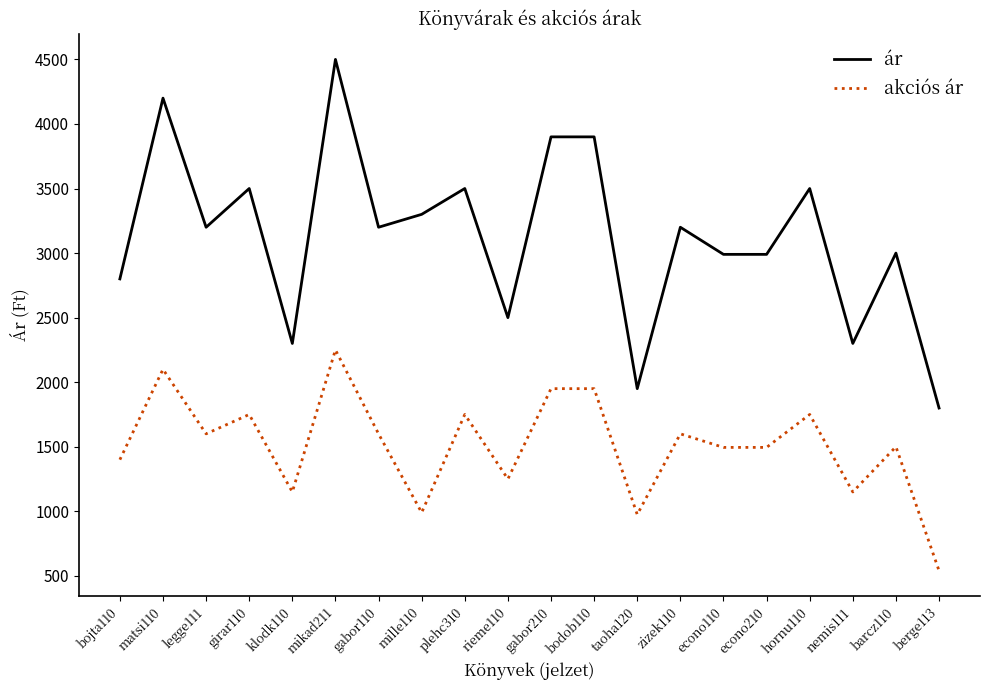

The value of akciós ár at girar110 is 537. True or false?

False